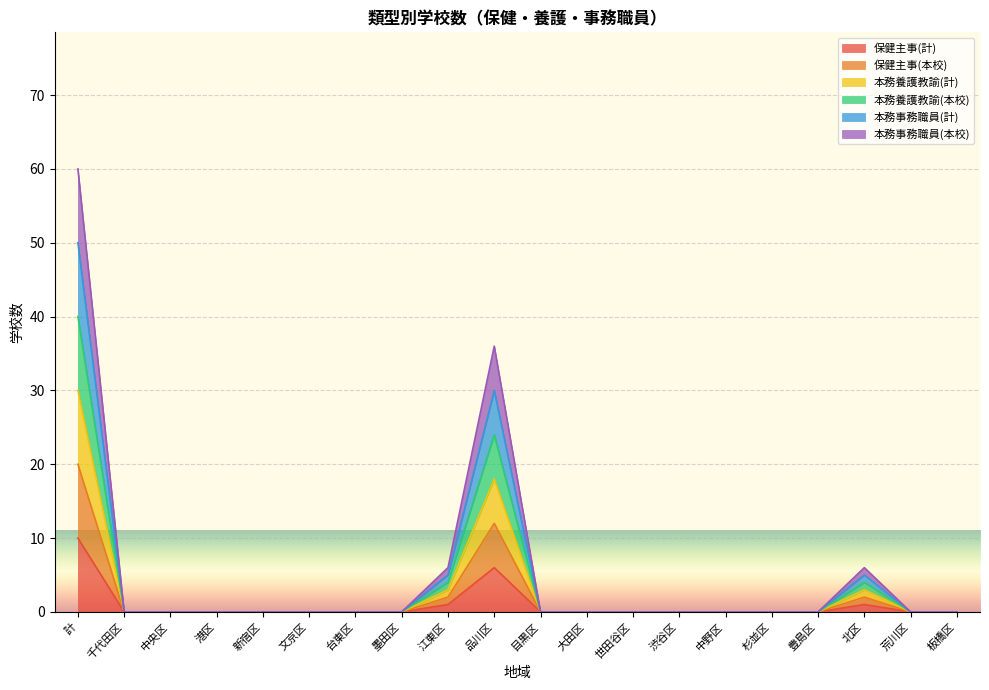

True or false: 本務養護教諭(計) has more than 0 interior local peaks.

True